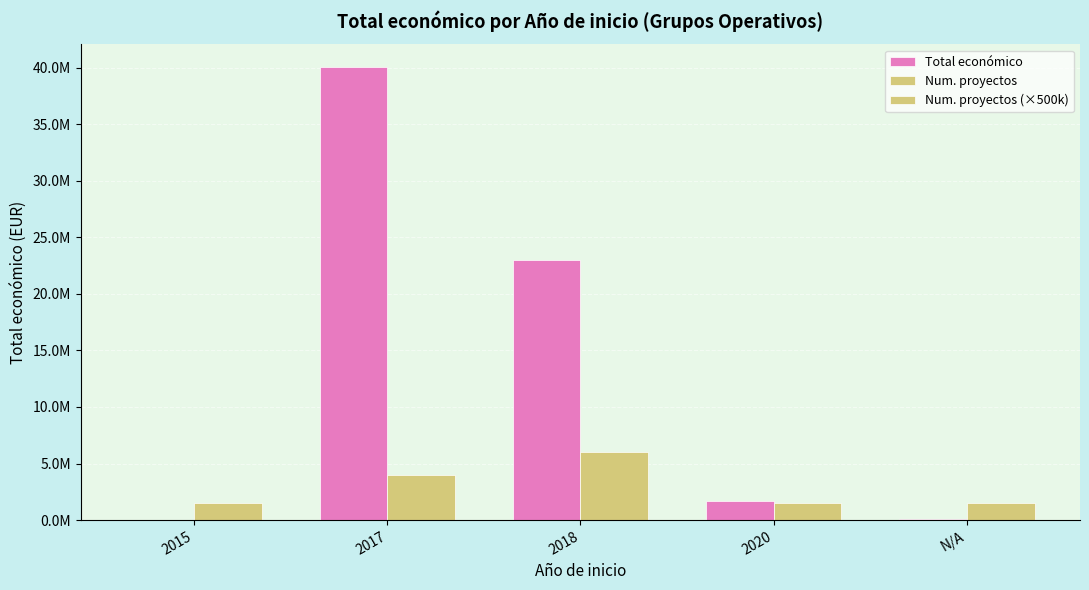

Count the Num. proyectos (×500k) values in the range 1500000 to 4000000.

4